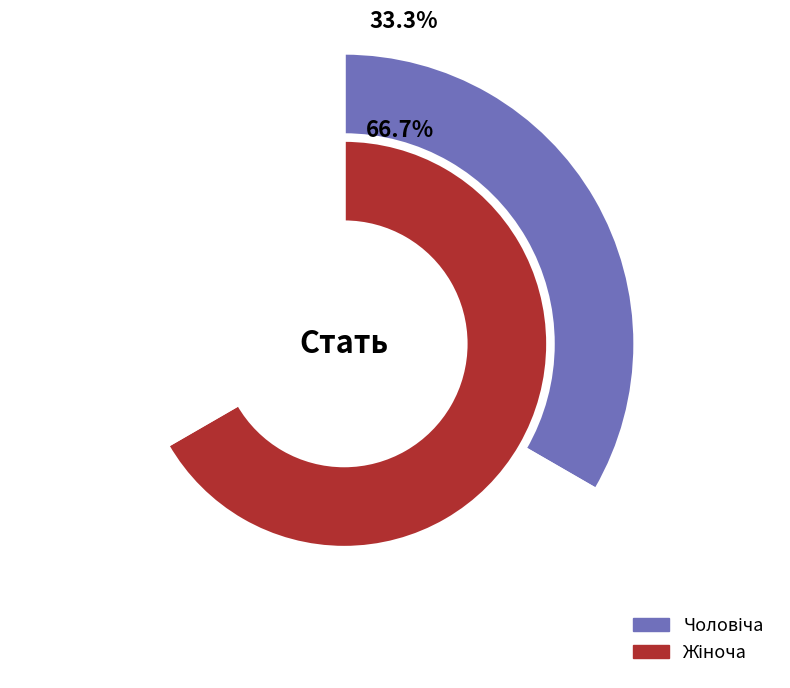

Is it true that Жіноча is 67% of the pie?

True